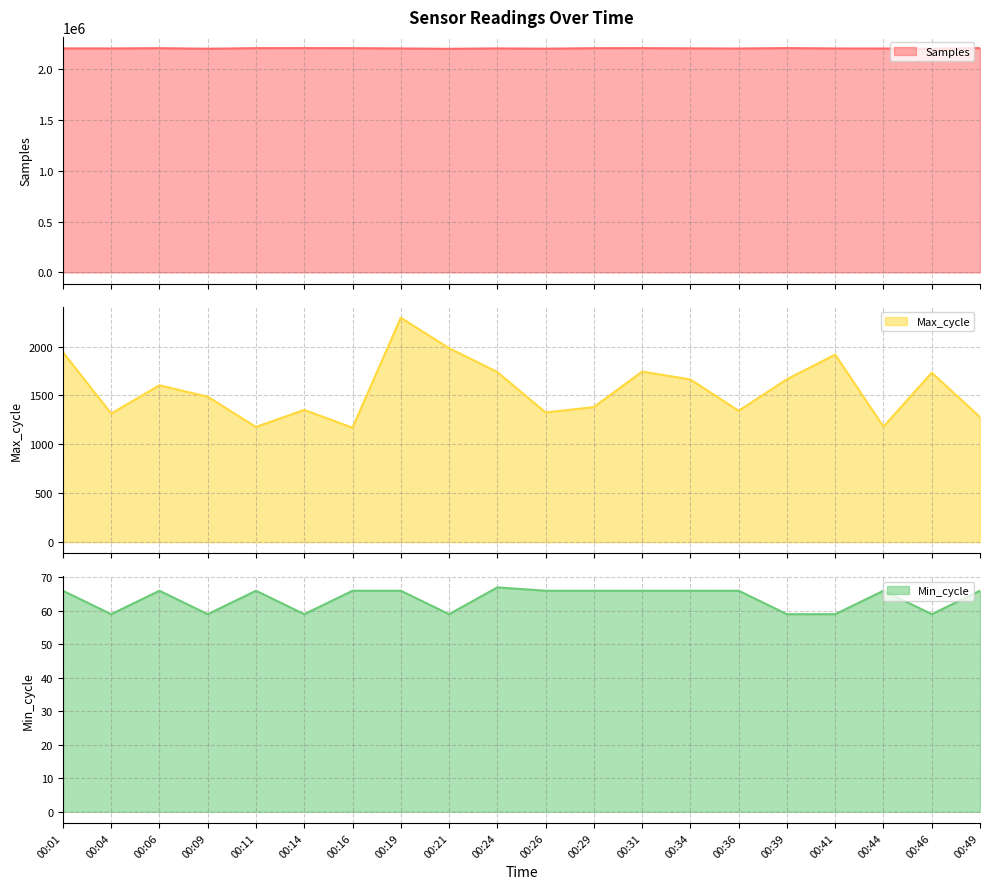

At which category does the chart reach its minimum across all series?

00:04